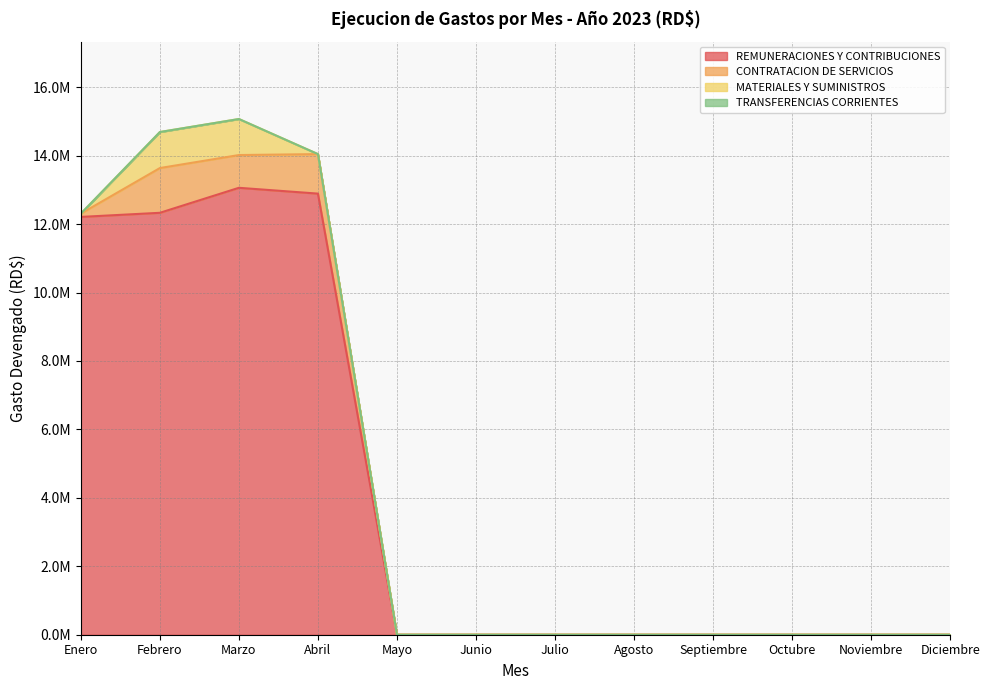

At how many categories does at least one series exceed 5888955?

4